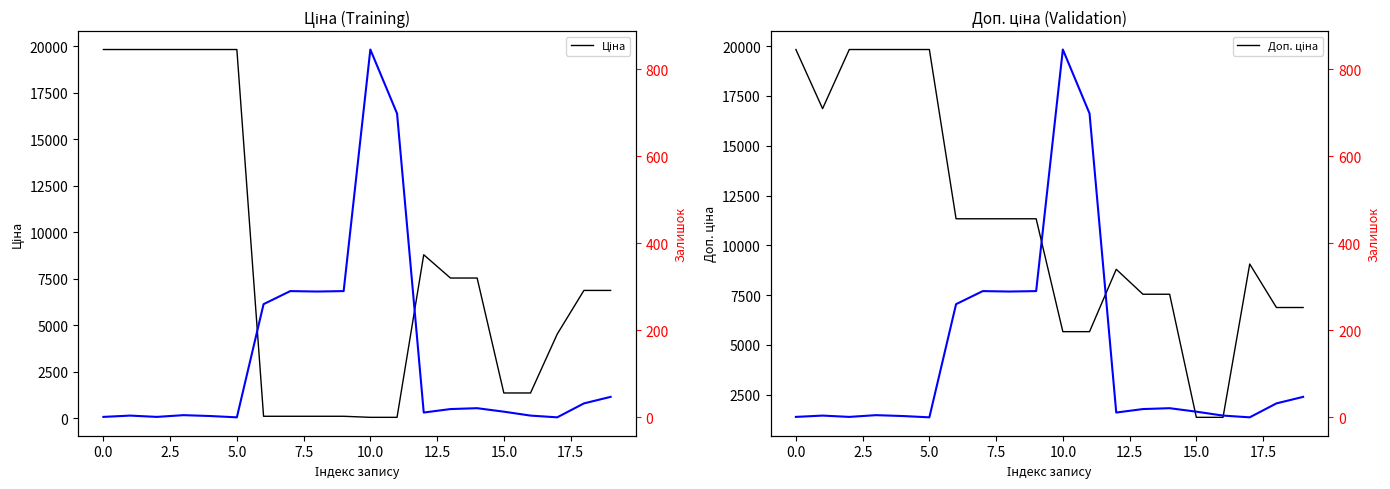

Which has a higher value, 10 or 15.0?

15.0